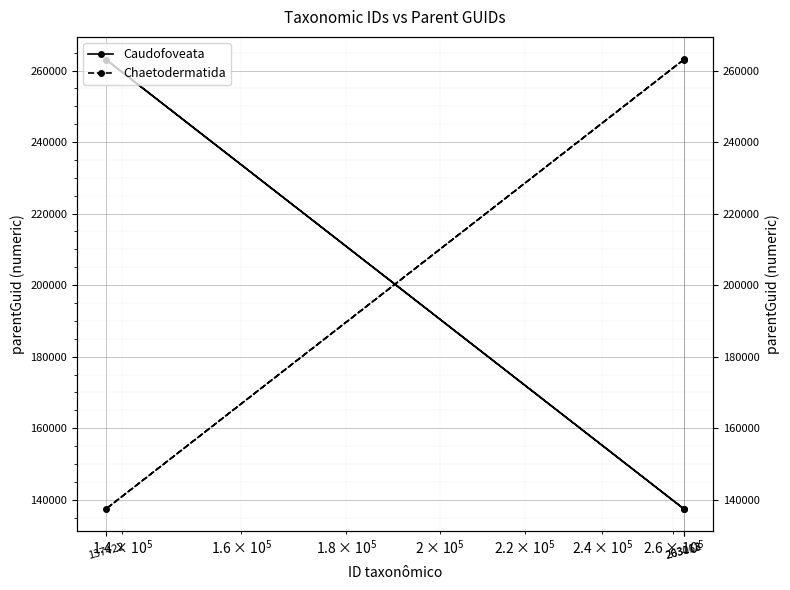

At 263063, list the series in order from smallest to largest.

Caudofoveata, Chaetodermatida